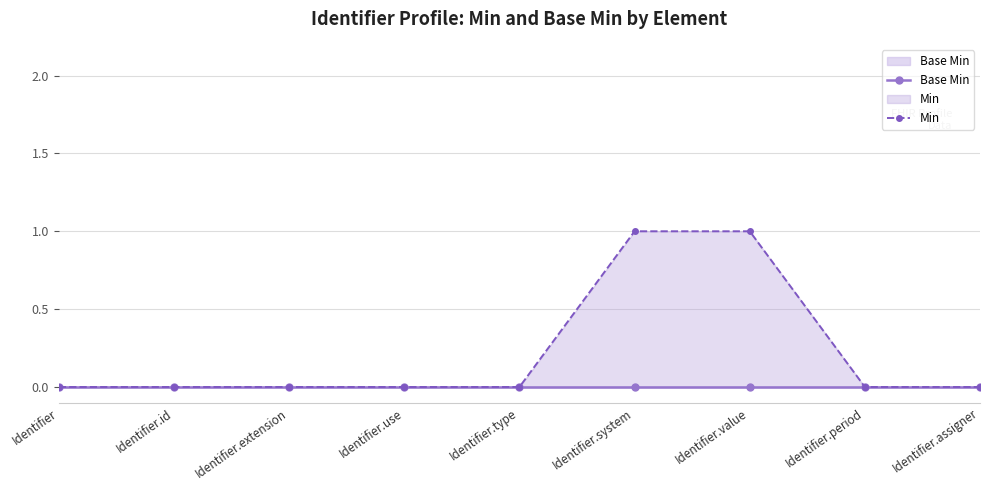

Does the chart have visible grid lines?

Yes